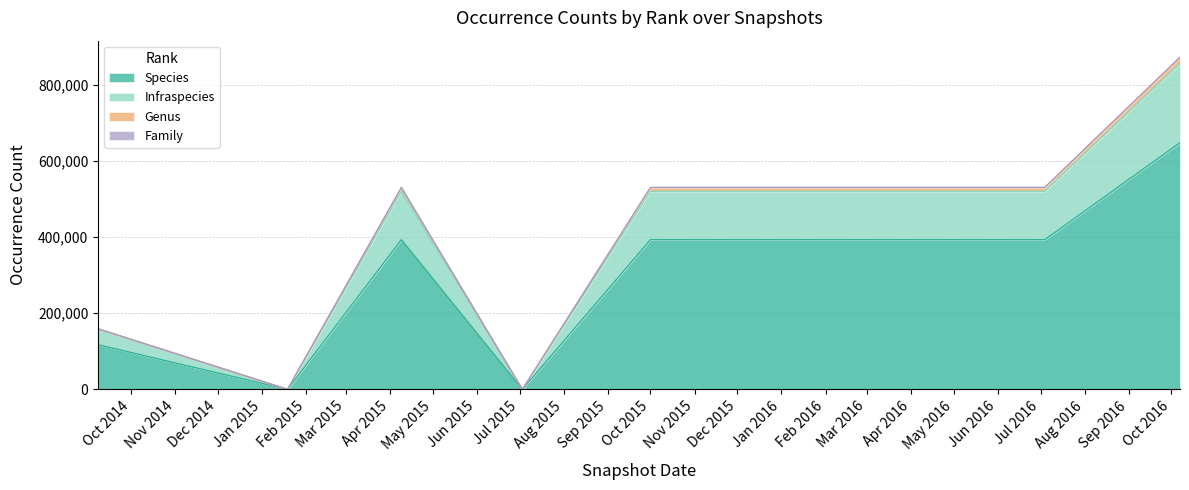

Where is Infraspecies nearest to the value 427962?

2015-04-09